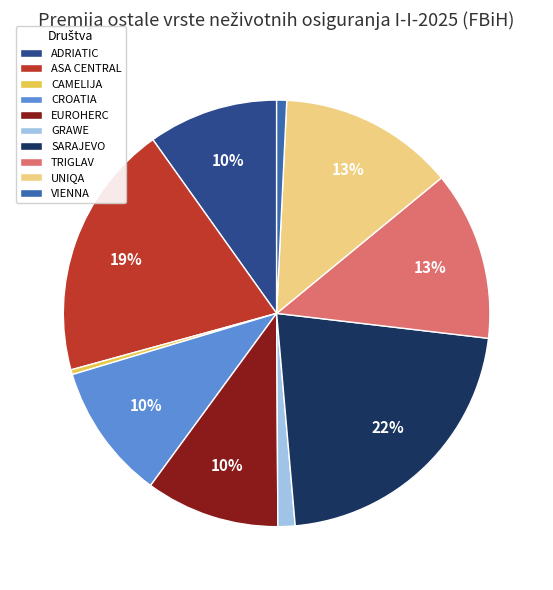

Is the sum of CROATIA and CAMELIJA greater than half?

No